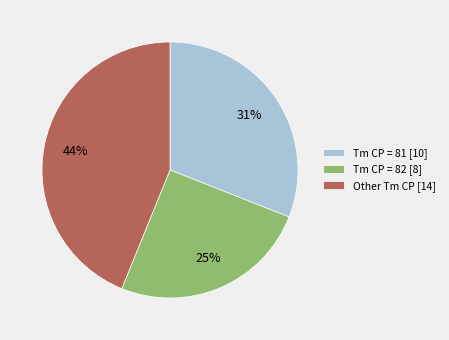

Which slice is the smallest?

Tm CP = 82 [8]